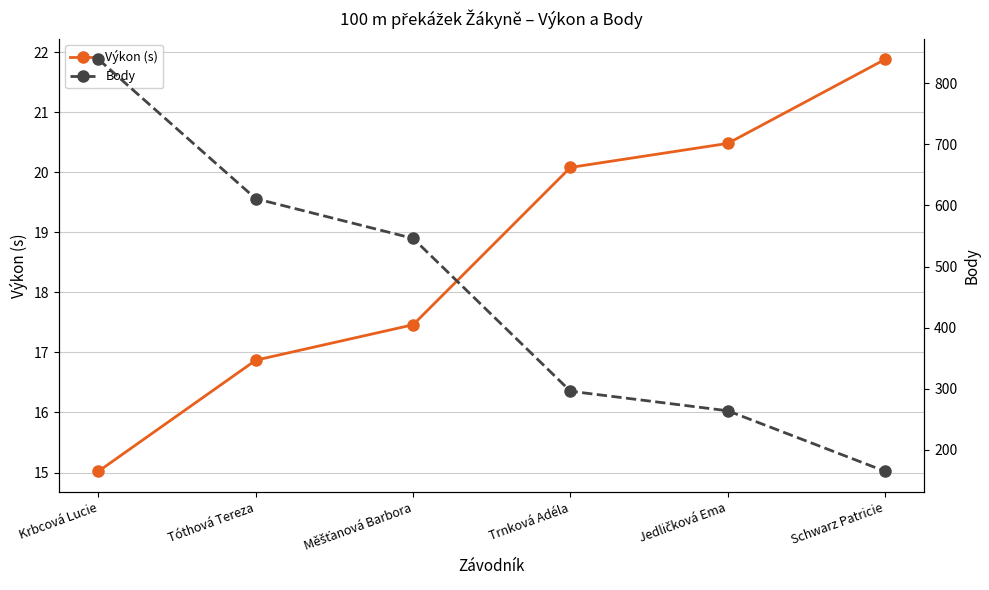

True or false: Body has more than 1 interior local peaks.

False